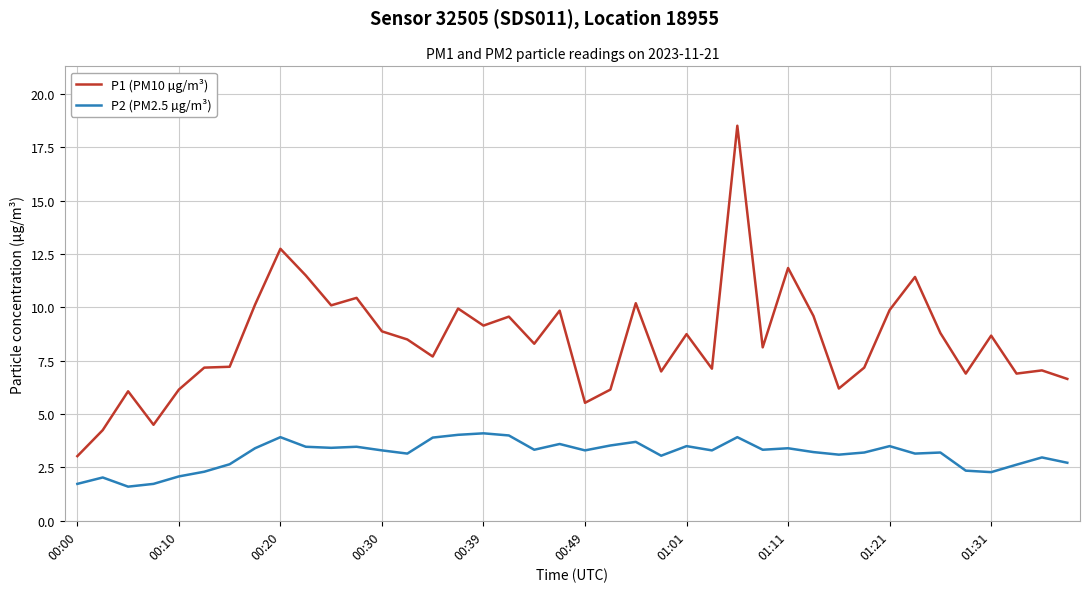

Which series has the largest range (max minus min)?

P1 (PM10 µg/m³)